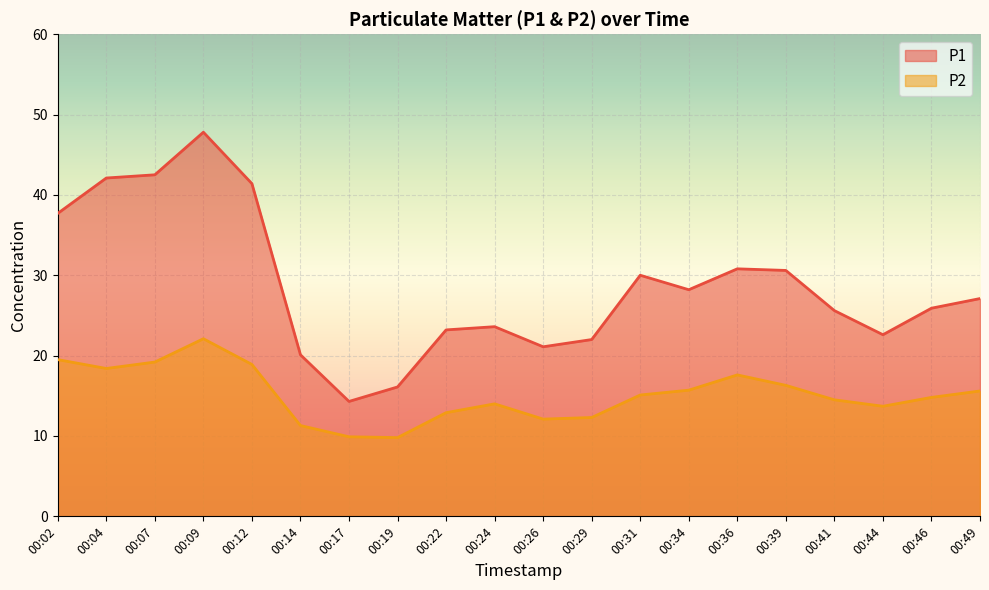

True or false: P1 and P2 cross at least once.

False